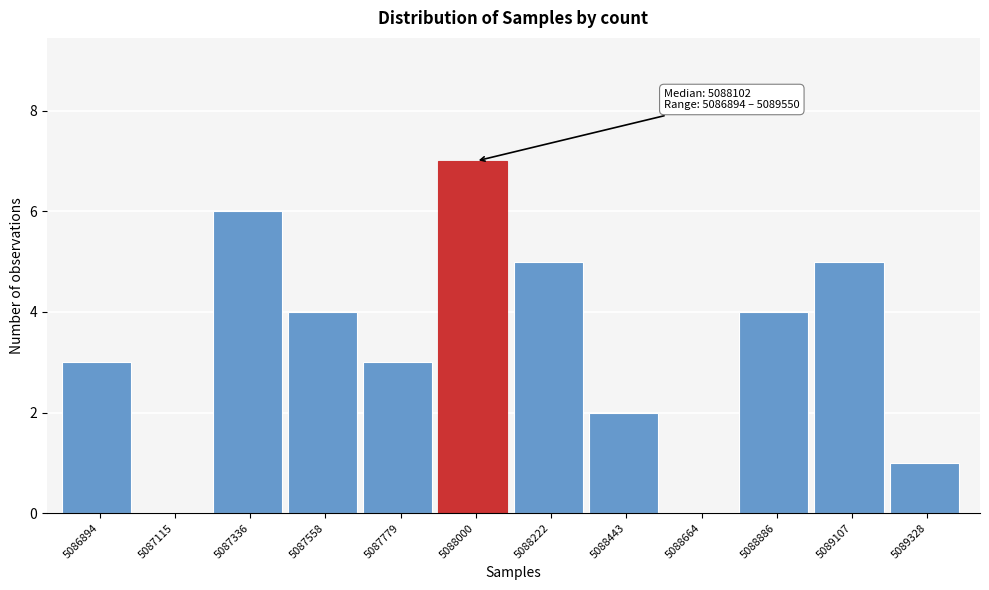

Reading right to left, list all the values displayed in this chart.

5089328=1	5089107=5	5088886=4	5088664=0	5088443=2	5088222=5	5088000=7	5087779=3	5087558=4	5087336=6	5087115=0	5086894=3